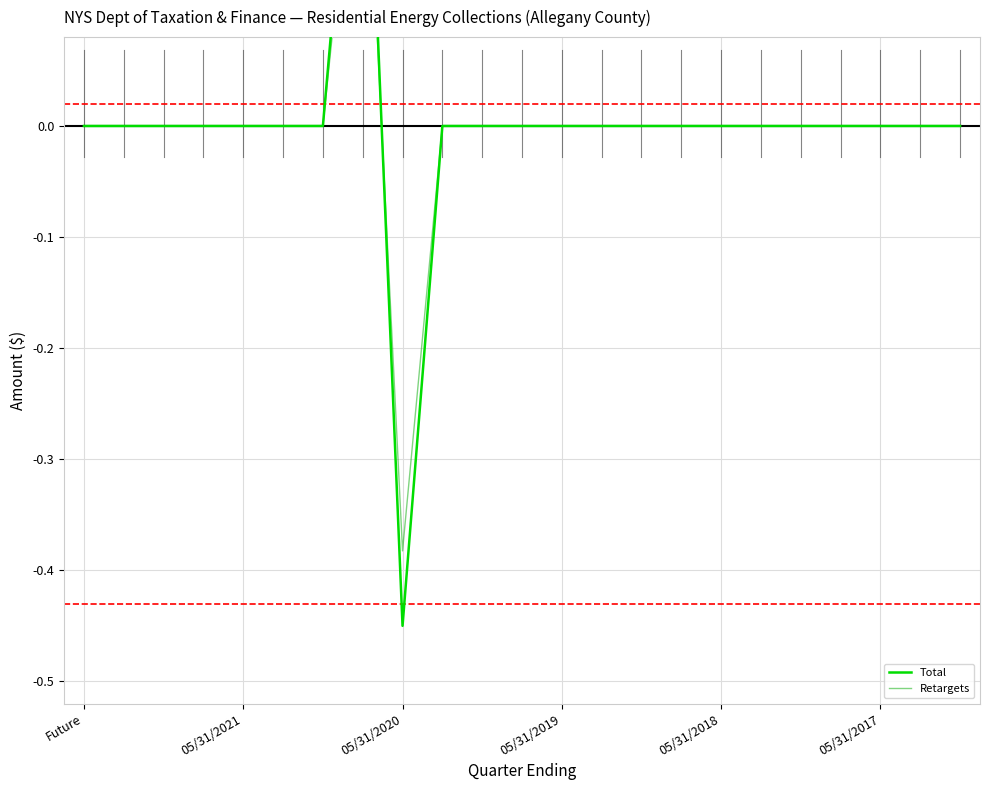

List the series in order of their overall mean, lowest first.

Total, Retargets